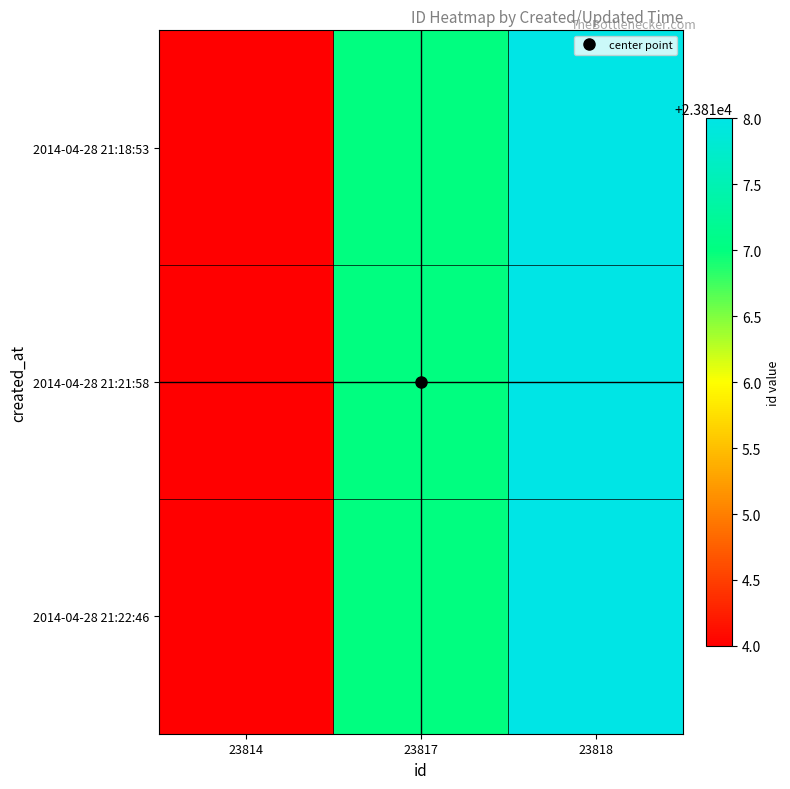

Count the number of data series in this chart.

3